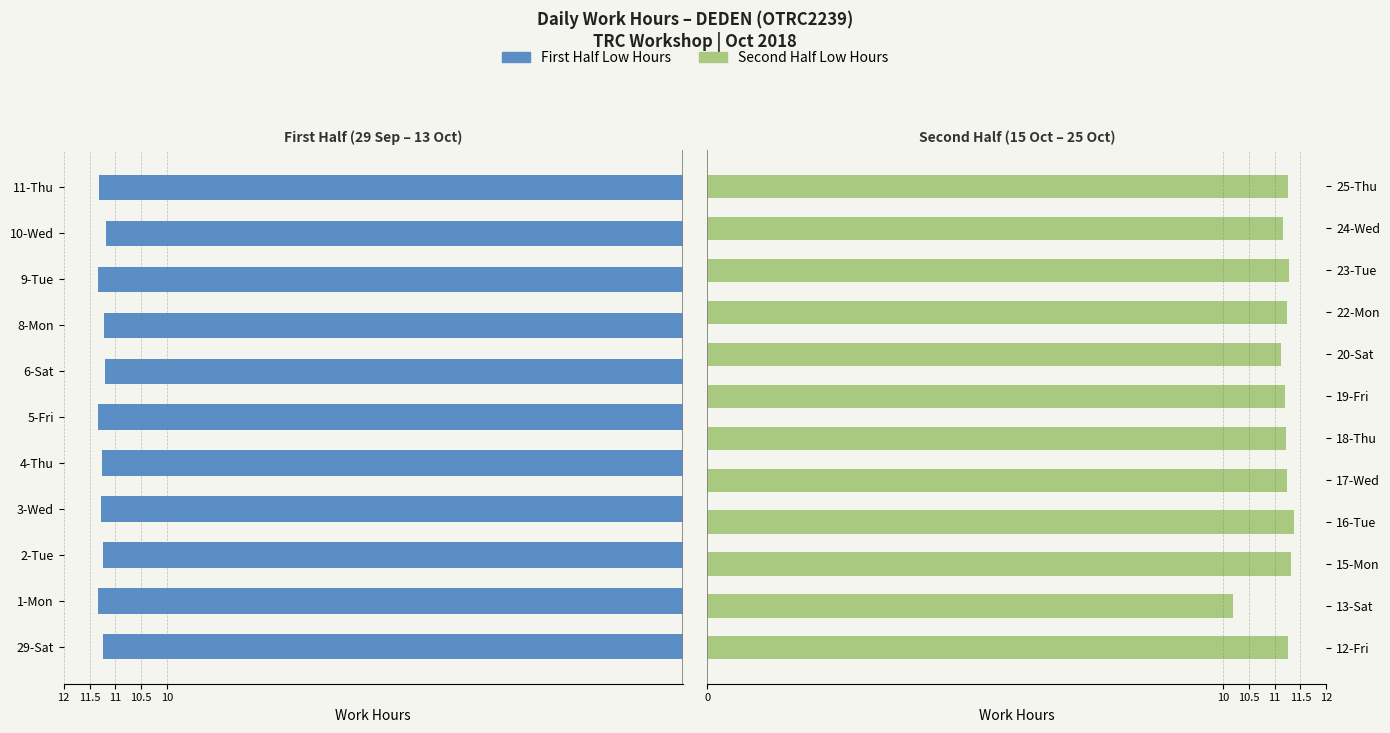

The value at 13-Sat is 16.4. True or false?

False